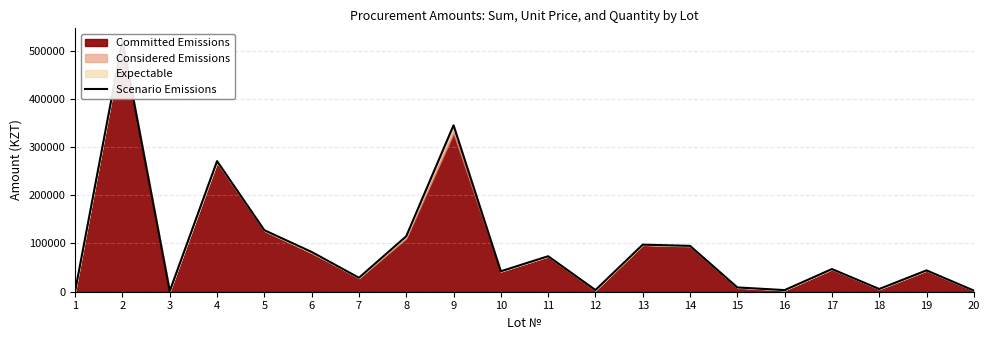

Read the value at 7.

28922.0